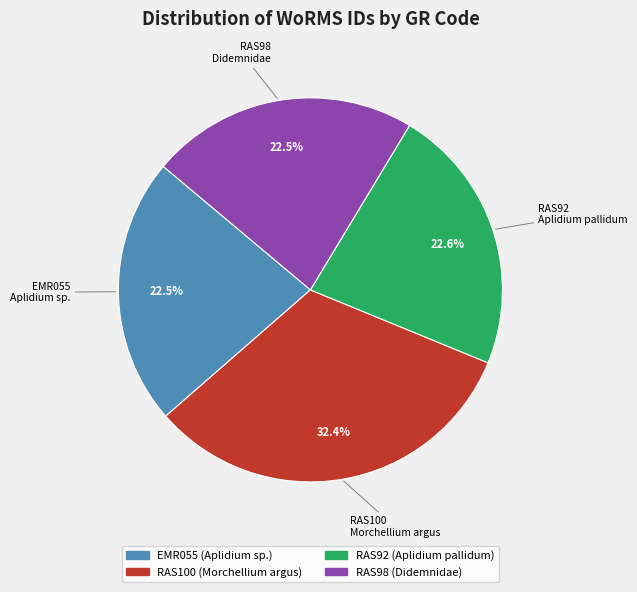

Does any single category account for the majority?

No